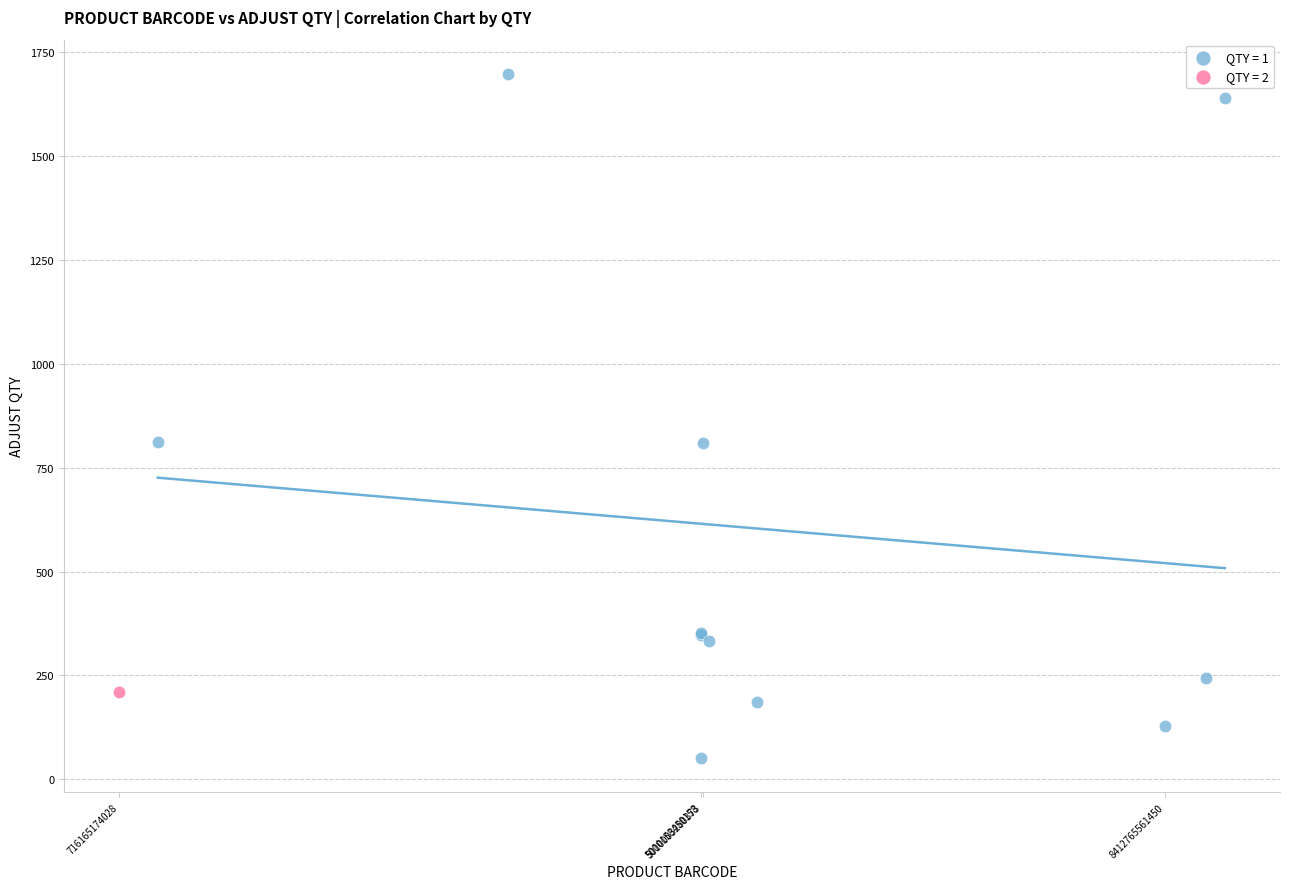

What are all the series names shown in the legend?

QTY = 1, QTY = 2